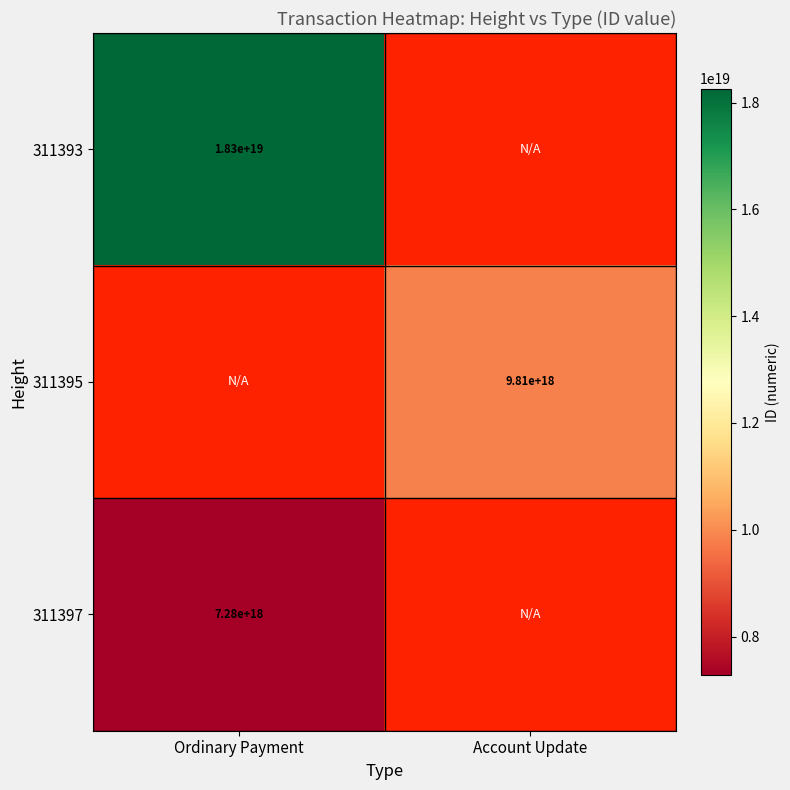

The 311395 series shows 9810000000000000000 at Account Update. True or false?

True